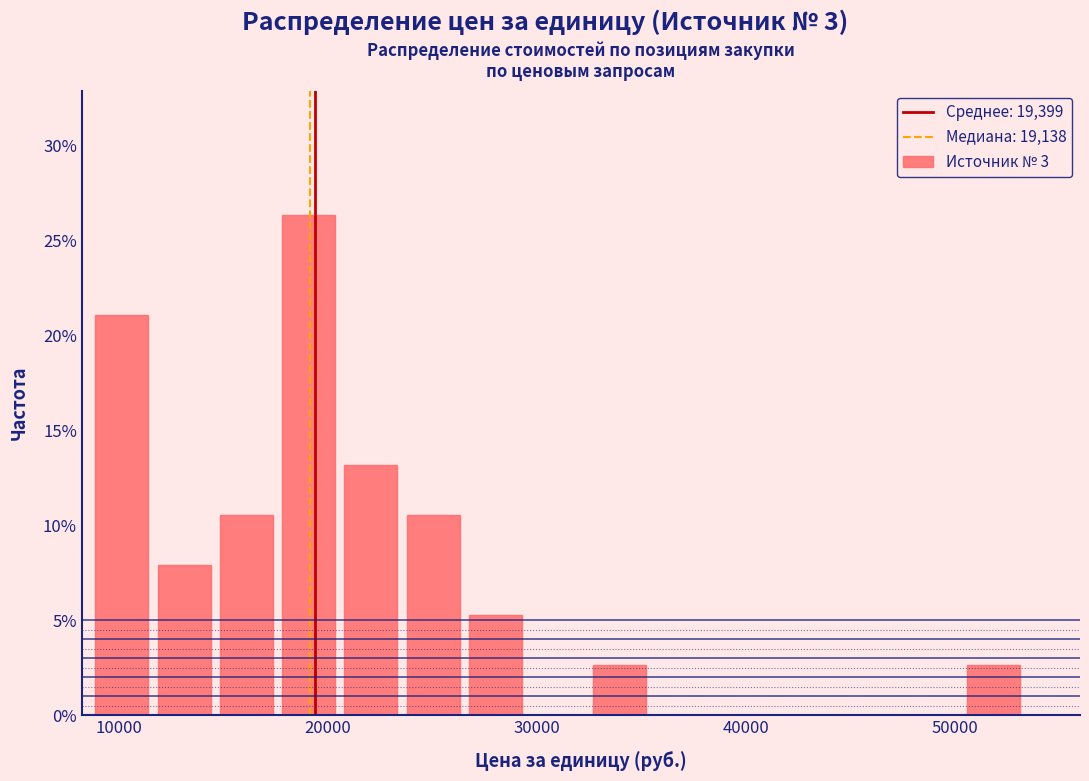

Read against the x-axis, roughly where is the centre of the tallest bar?

19000